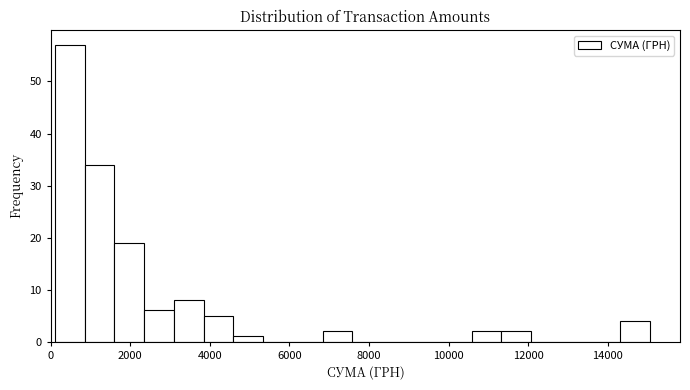

Around what value on the x-axis is the tallest bar? Give the approximate position of its centre, as read against the axis.

400